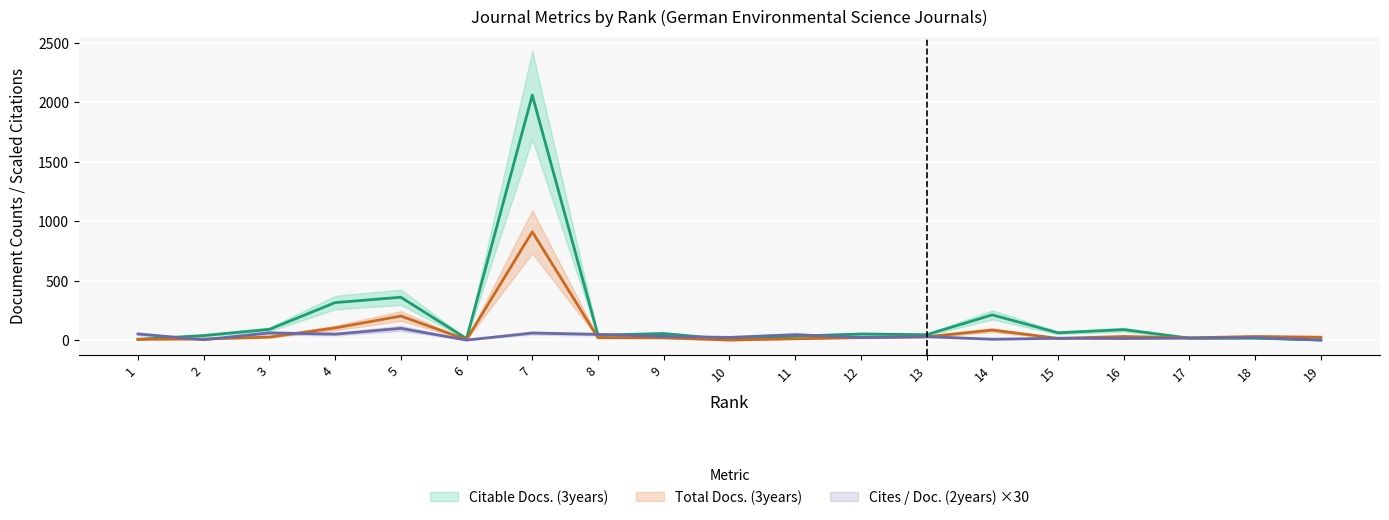

What is the value of the Total Docs. (3years) point at the 15th from the left?

14.0